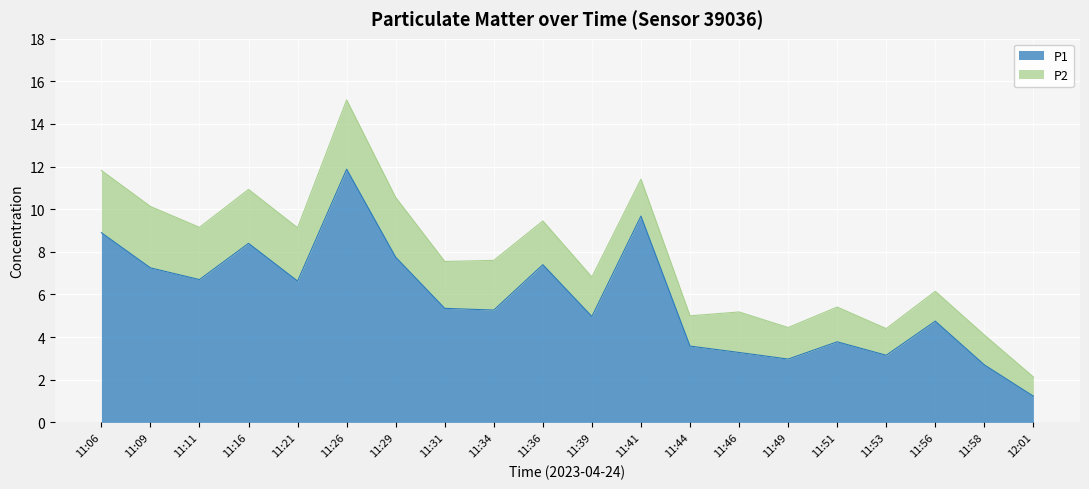

What is the difference between the values at 11:26 and 11:46?

8.6